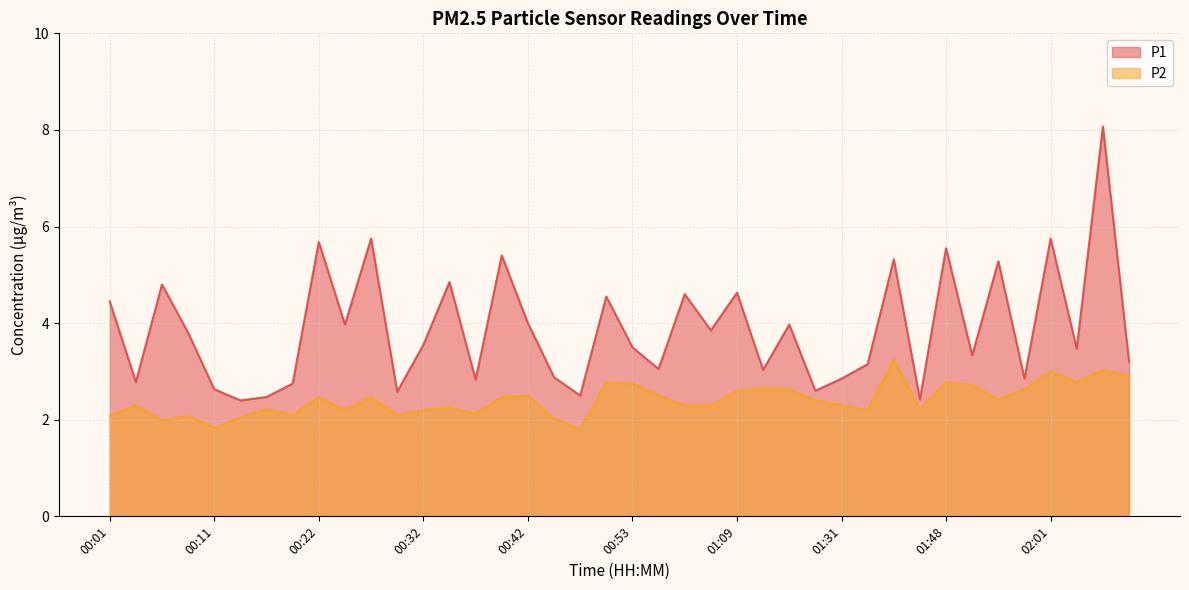

The P1 series shows 2.9 at 00:45. True or false?

True